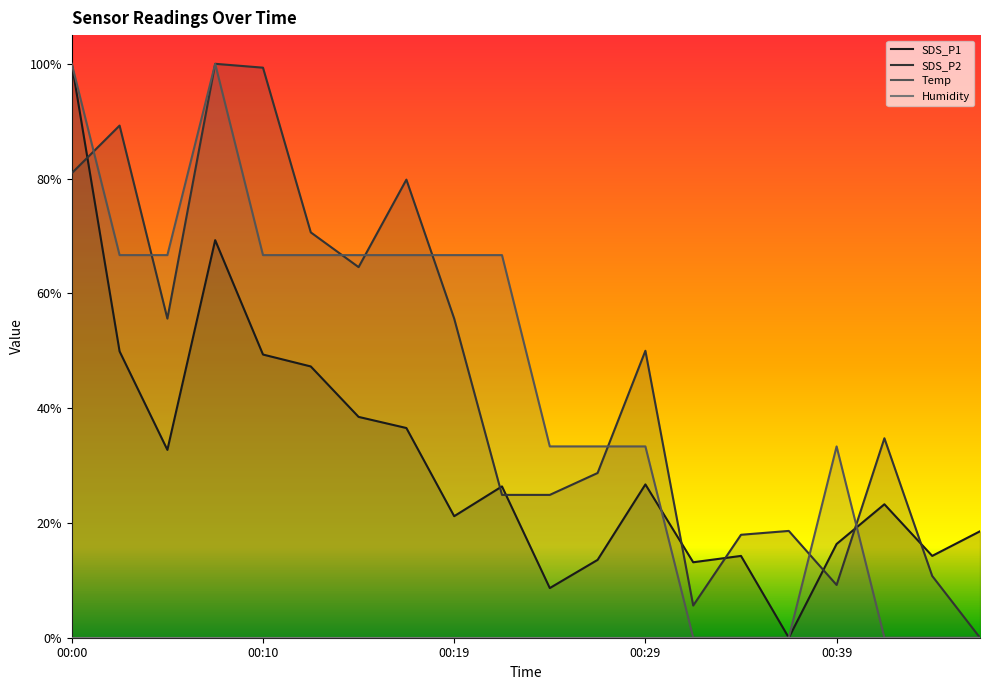

At which label does SDS_P1 reach its minimum?

15